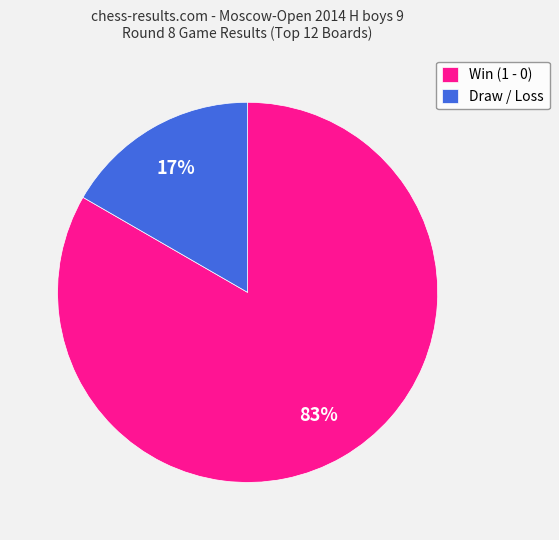

To the nearest percent, what is the average slice percentage?

50%